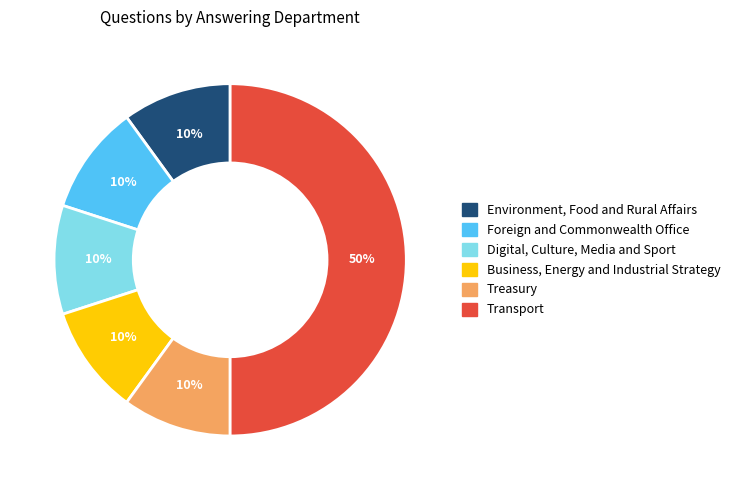

To the nearest percent, what percentage of the pie is Environment, Food and Rural Affairs?

10%